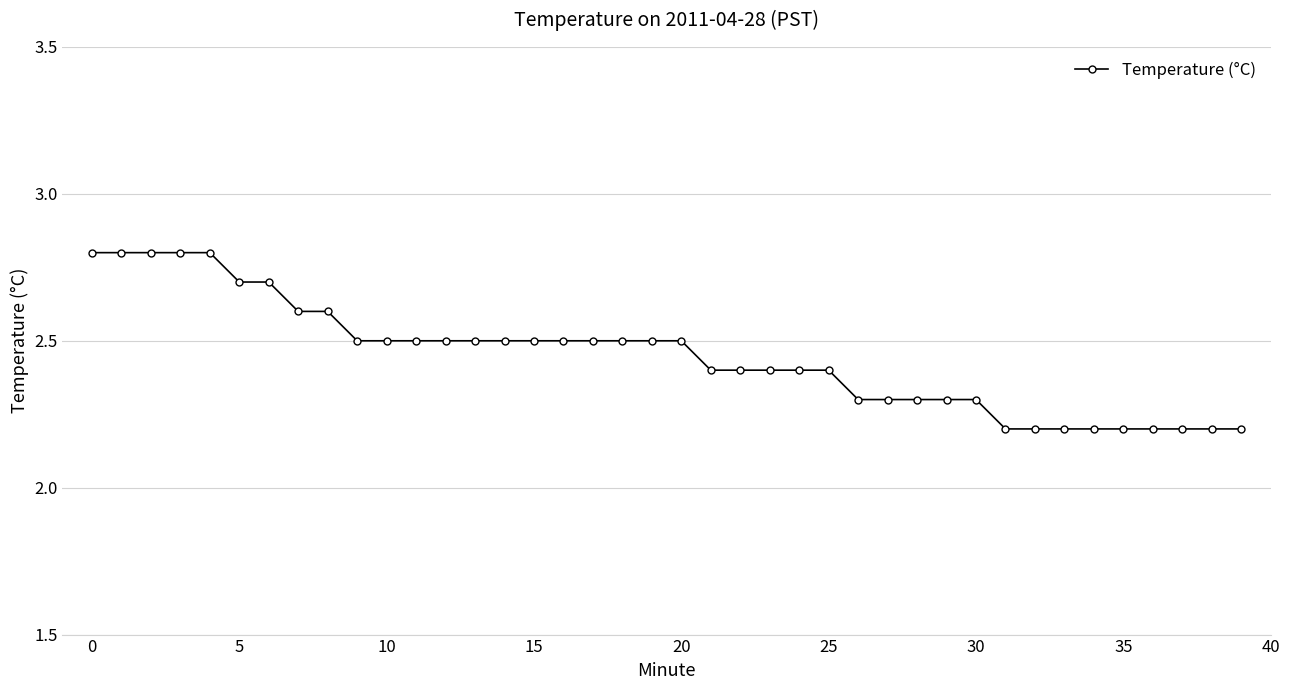

What is the average value?

2.4